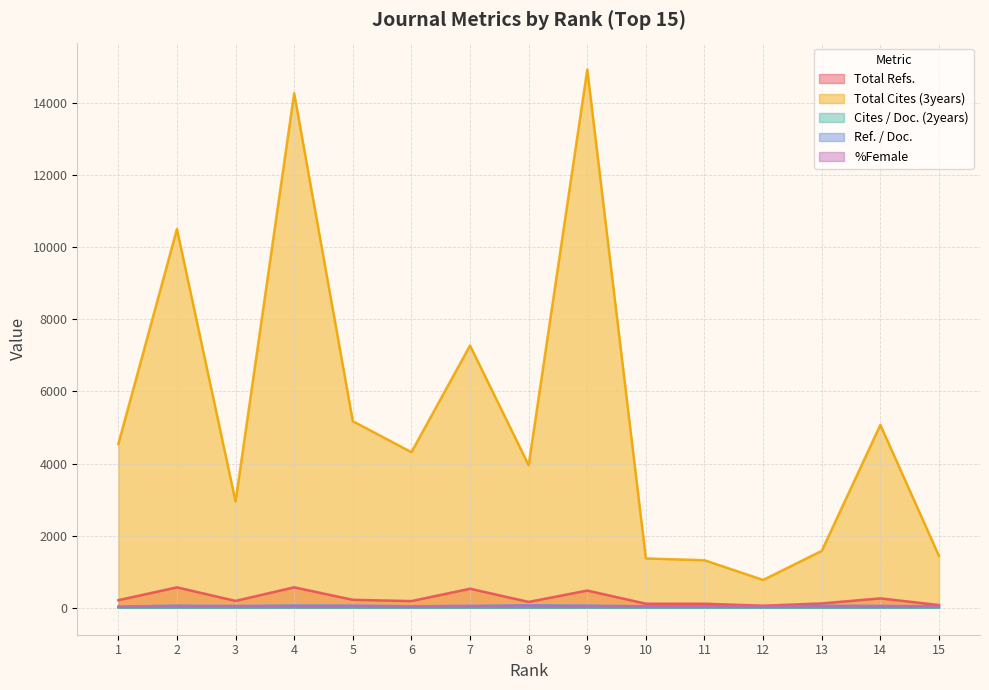

The value of Ref. / Doc. at 4 is 64.6. True or false?

True